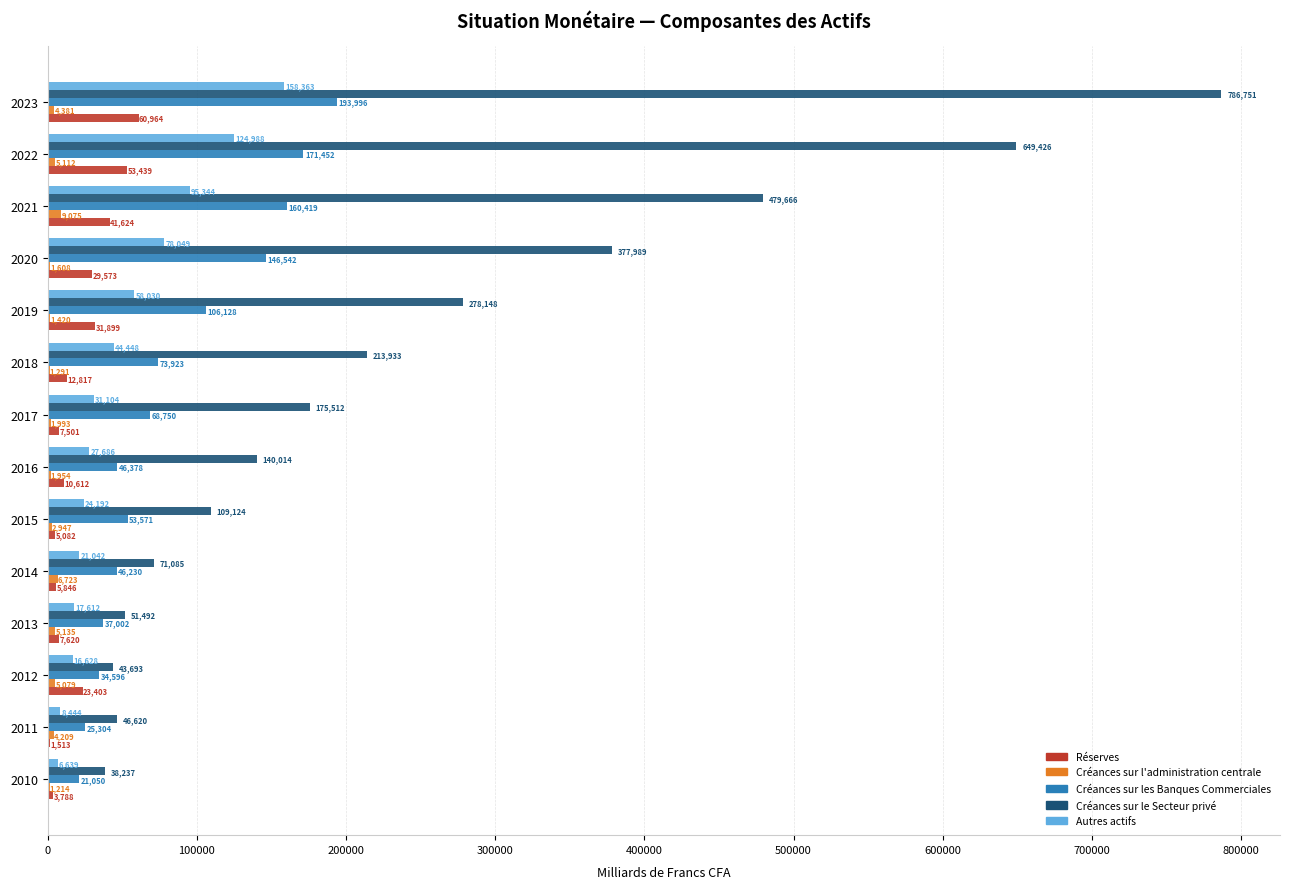

What is the greatest value displayed?

786750.9